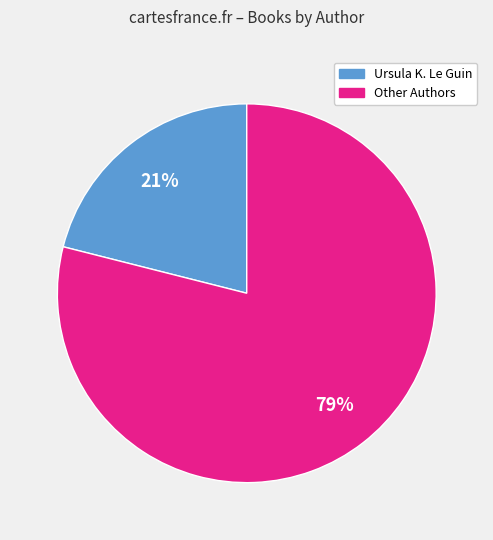

What percentage is the Ursula K. Le Guin slice, to the nearest percent?

21%